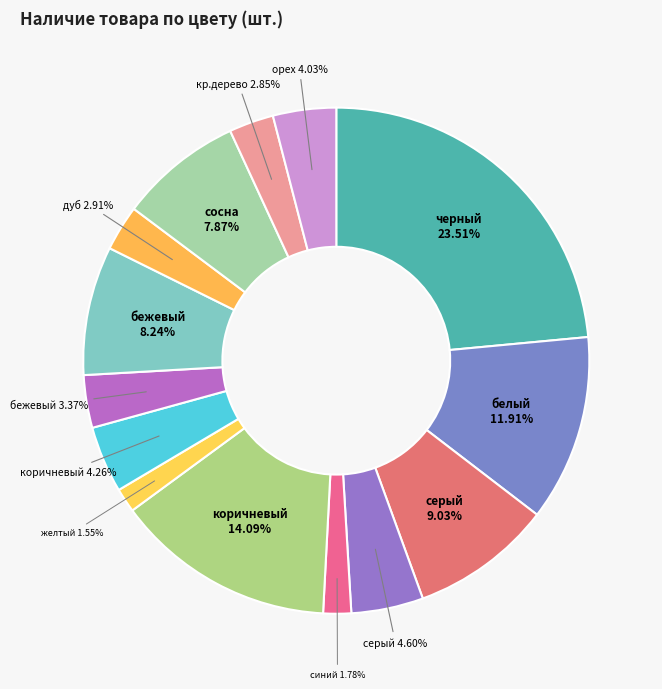

Which category has the biggest portion of the pie?

черный (RAL 9005)